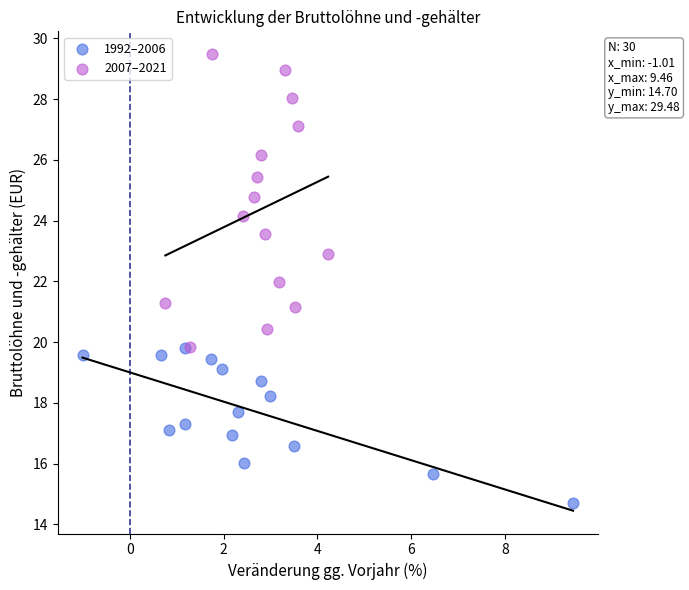

Which series reaches the minimum Y coordinate?

1992–2006